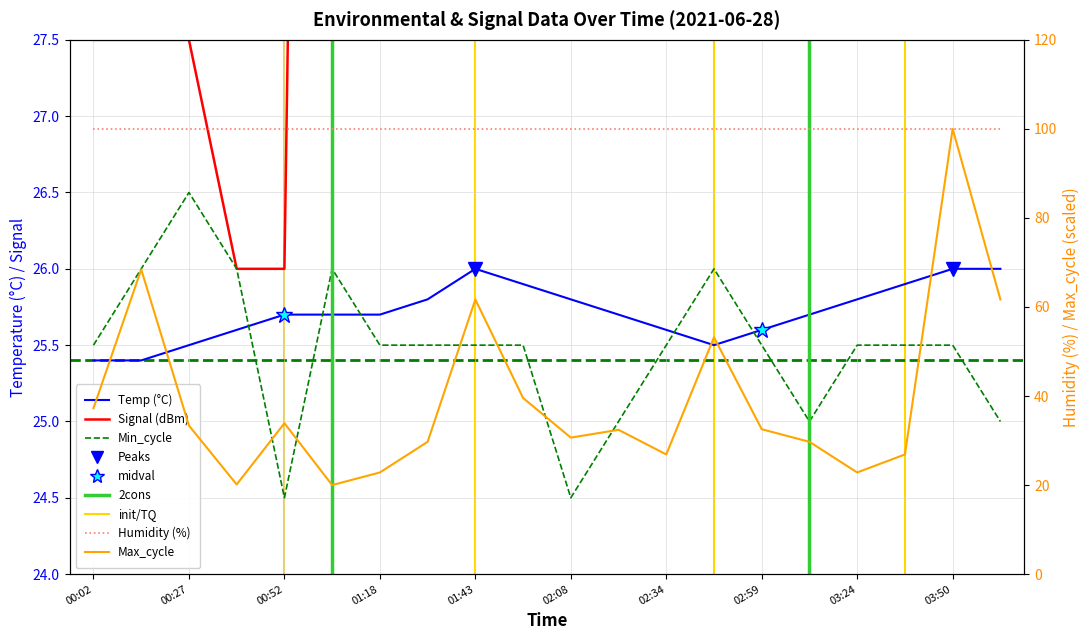

Reading left to right, extract all data points from this chart.

Temp: 00:02=25.4	00:14=25.4	00:27=25.5	00:40=25.6	00:52=25.7	01:05=25.7	01:18=25.7	01:30=25.8	01:43=26.0	01:56=25.9	02:08=25.8	02:21=25.7	02:34=25.6	02:46=25.5	02:59=25.6	03:12=25.7	03:24=25.8	03:37=25.9	03:50=26.0	04:02=26.0
Signal: 00:02=27.5	00:14=27.5	00:27=27.5	00:40=26.0	00:52=26.0	01:05=47.0	01:18=47.0	01:30=47.0	01:43=48.5	01:56=47.0	02:08=47.0	02:21=48.5	02:34=47.0	02:46=47.0	02:59=48.5	03:12=47.0	03:24=47.0	03:37=48.5	03:50=44.0	04:02=48.5
Min_cycle: 00:02=25.5	00:14=26.0	00:27=26.5	00:40=26.0	00:52=24.5	01:05=26.0	01:18=25.5	01:30=25.5	01:43=25.5	01:56=25.5	02:08=24.5	02:21=25.0	02:34=25.5	02:46=26.0	02:59=25.5	03:12=25.0	03:24=25.5	03:37=25.5	03:50=25.5	04:02=25.0
Max_cycle: 00:02=37.3	00:14=68.4	00:27=33.4	00:40=20.1	00:52=33.9	01:05=20.0	01:18=22.8	01:30=29.7	01:43=61.7	01:56=39.6	02:08=30.7	02:21=32.4	02:34=26.9	02:46=53.2	02:59=32.5	03:12=29.7	03:24=22.8	03:37=26.9	03:50=100.0	04:02=61.7